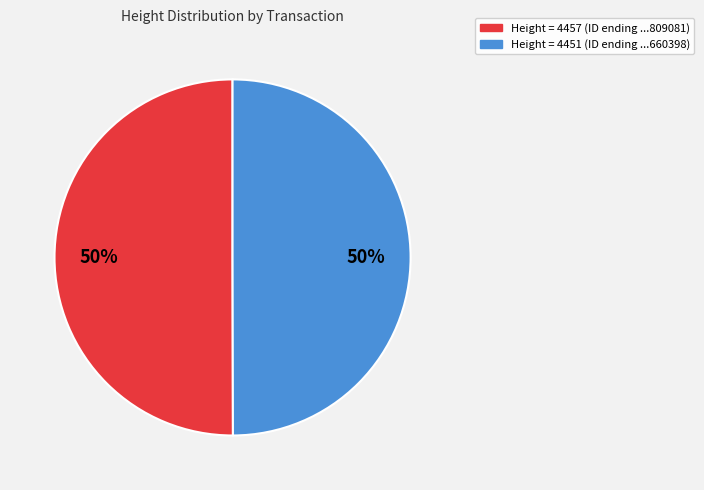

To the nearest percent, what is the average slice percentage?

50%